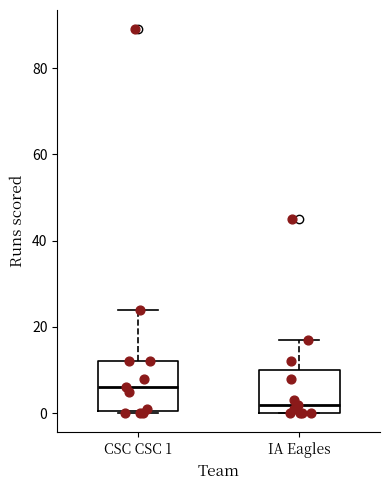

Reading left to right, transcribe this box plot: for each box, give where its median line is, the range the box spans, and where its two whiskers end, as read against the y-axis. The values are not printed on the chart, so give them approximately, as read against the axis.

CSC CSC 1: median 6, box 0 to 12, whiskers 0 to 24
IA Eagles: median 2, box 0 to 10, whiskers 0 to 18